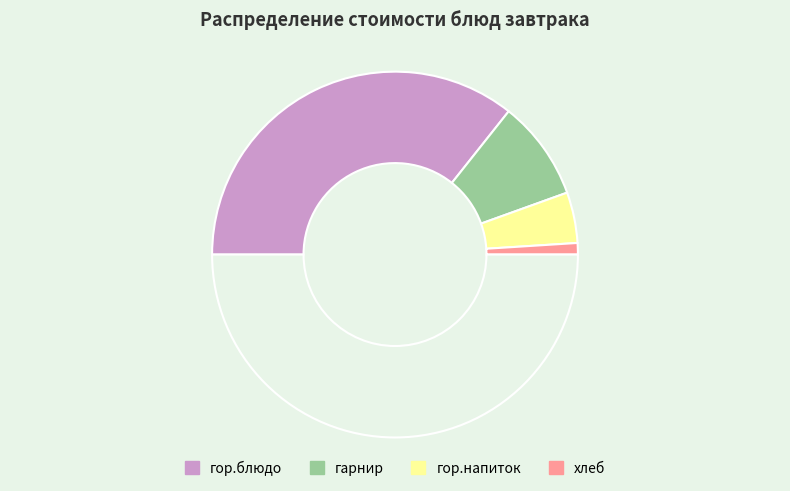

Rank the categories by value from lowest to highest.

хлеб, гор.напиток, гарнир, гор.блюдо